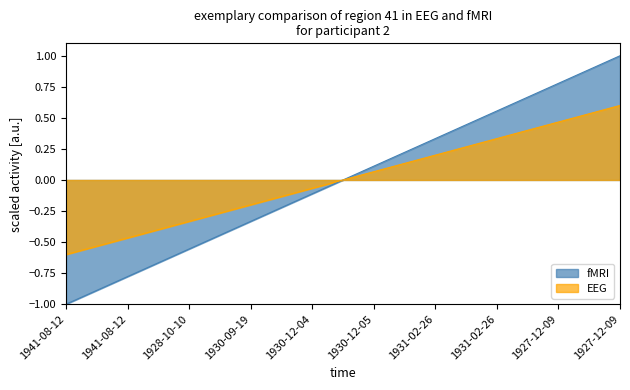

What is the label of the 10th point from the right?

1941-08-12